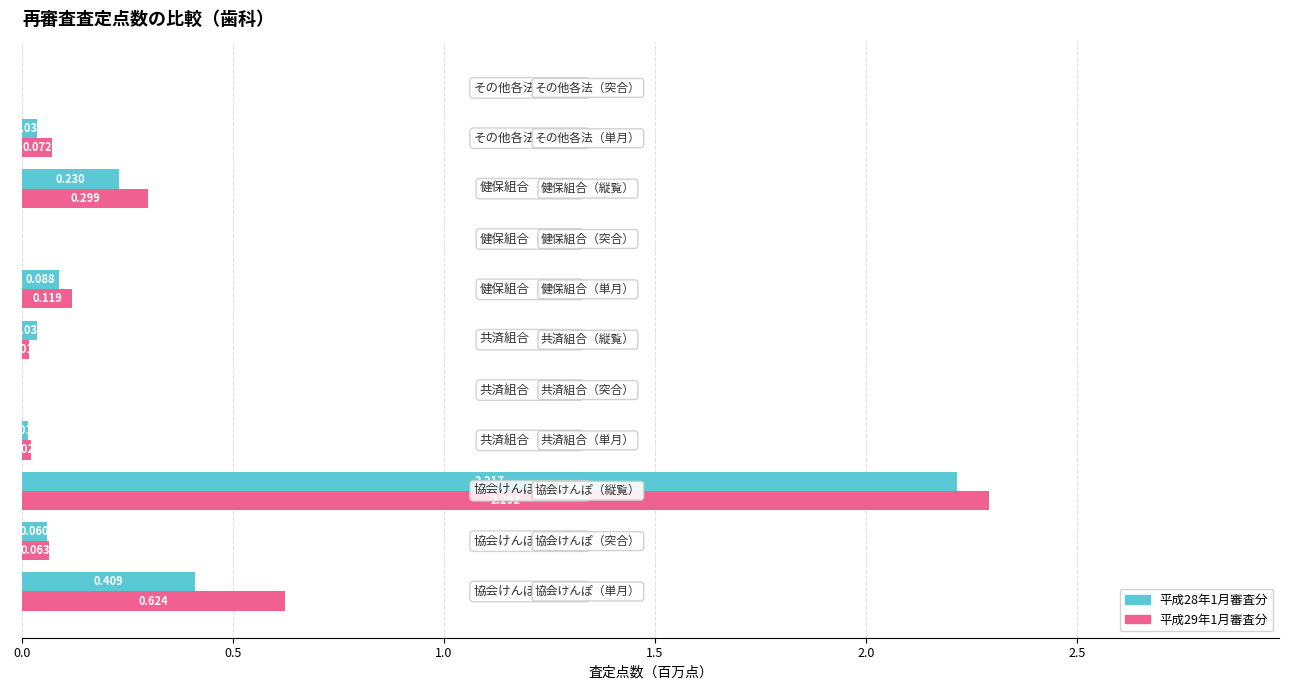

At which label is 平成29年1月審査分 closest to 1?

協会けんぽ（単月）